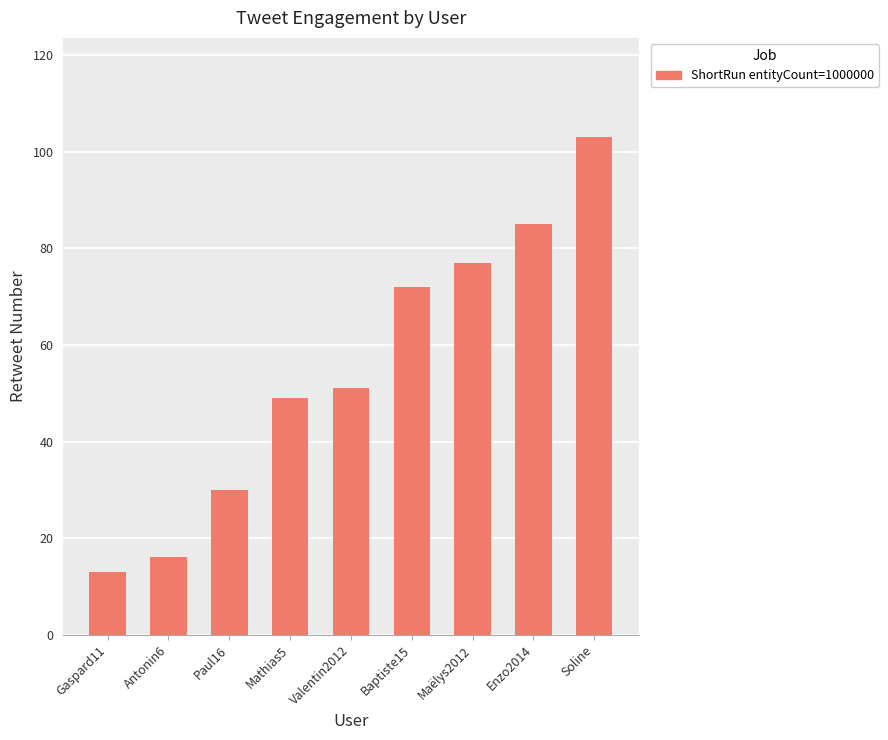

At which label is the value closest to 58?

Valentin2012